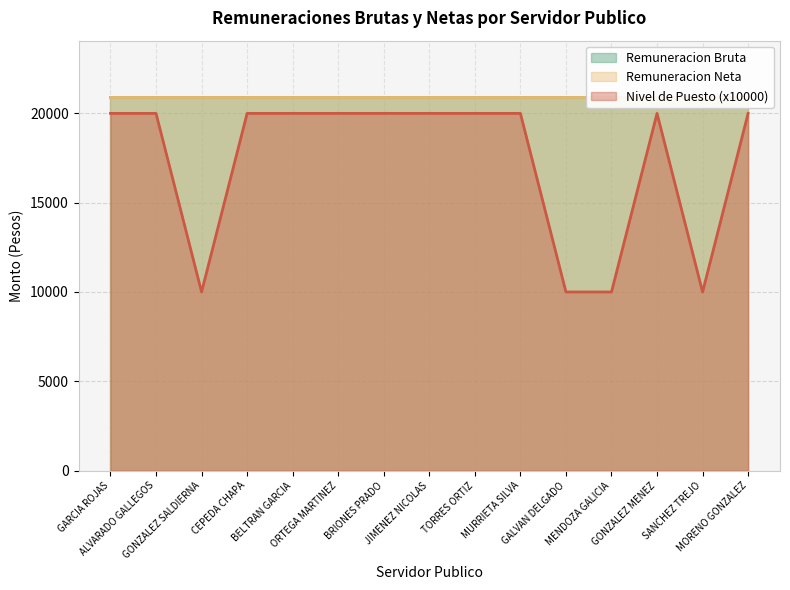

True or false: Remuneracion Bruta and Nivel de Puesto cross at least once.

False